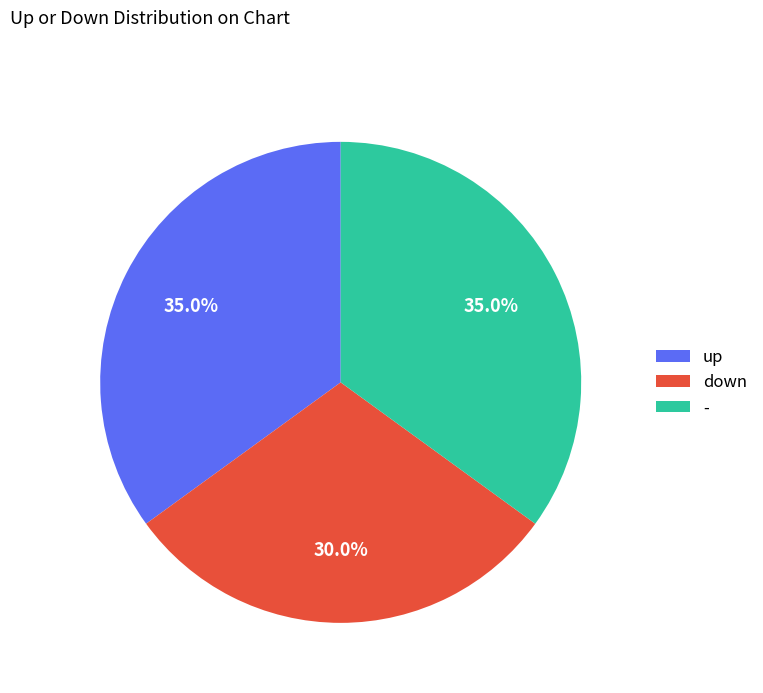

Which category has the smallest portion of the pie?

down